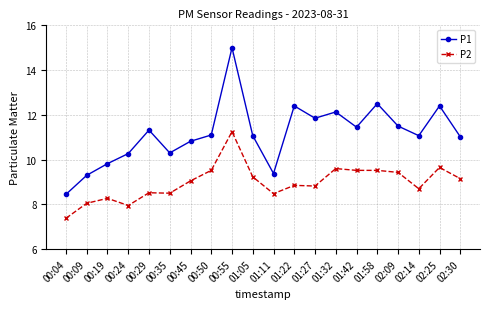

What are all the series names shown in the legend?

P1, P2